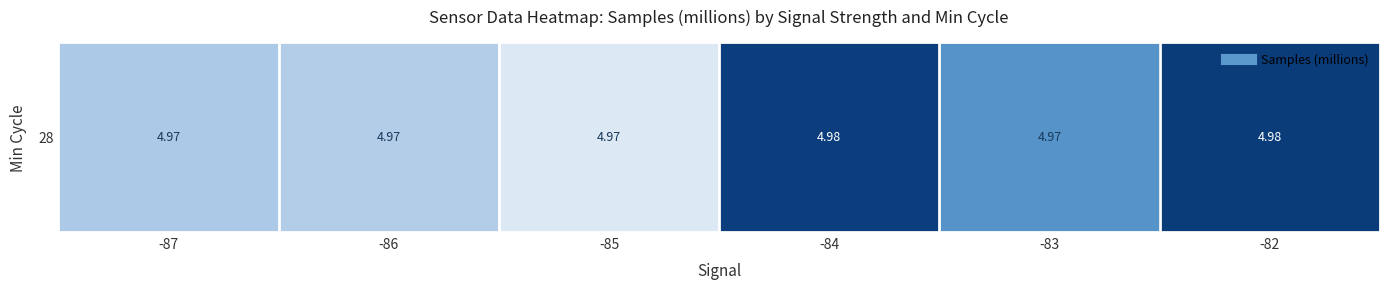

Between -83 and -86, which is larger?

-83